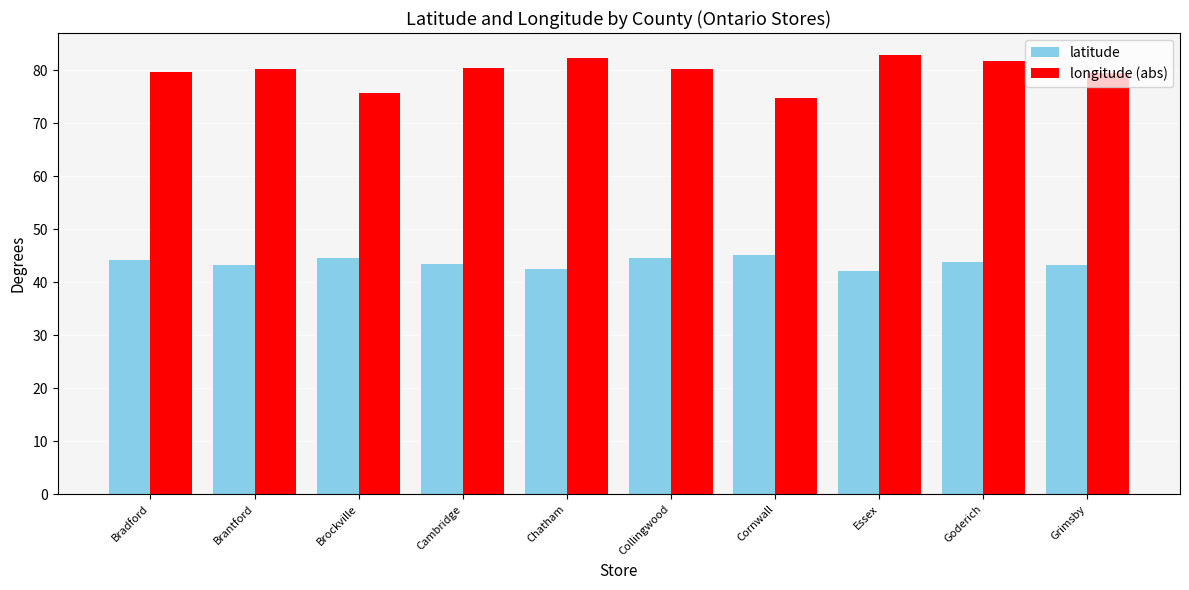

What is the minimum value for latitude?

42.2